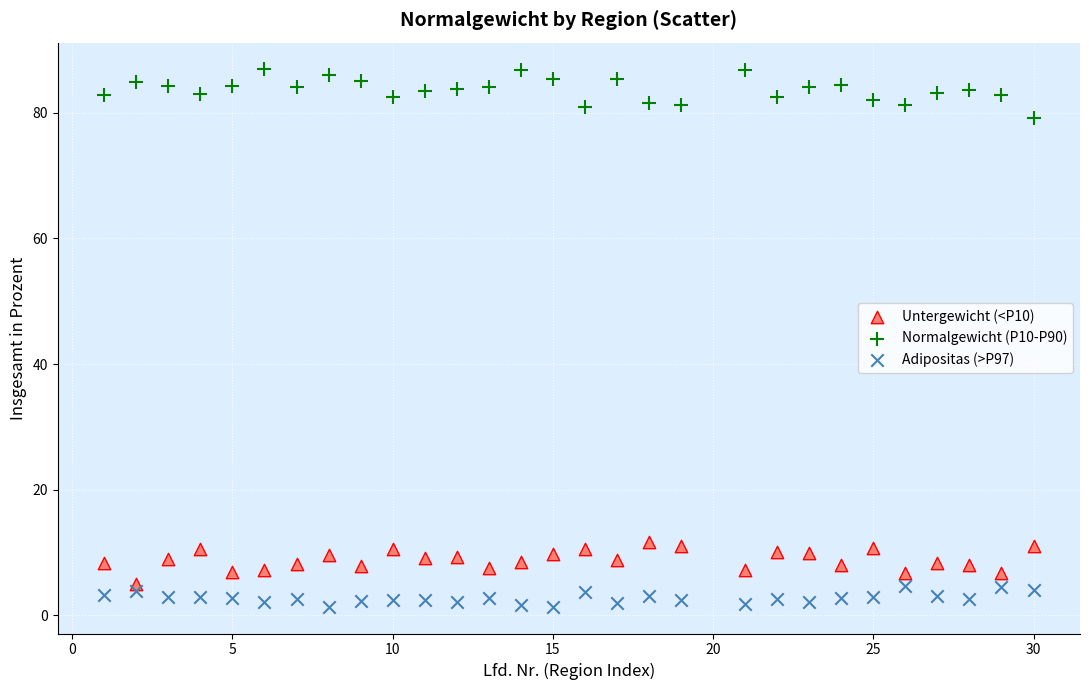

Which series contains the highest Y value?

Normalgewicht (P10-P90)